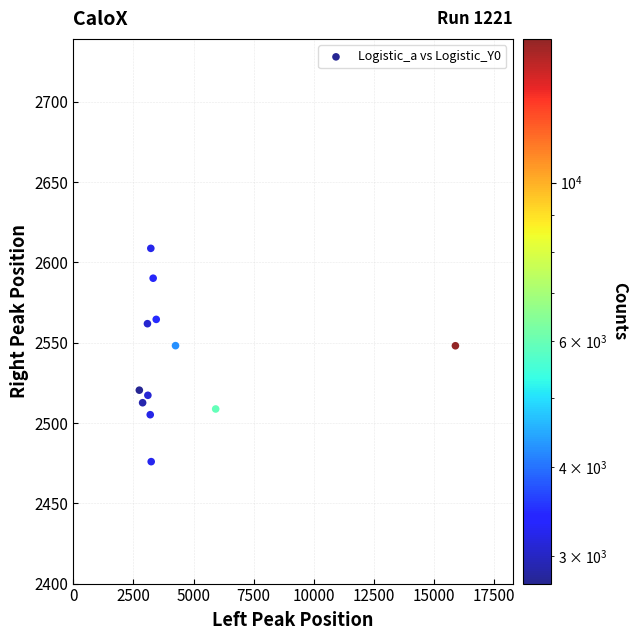

What is the average Y value?

2538.5